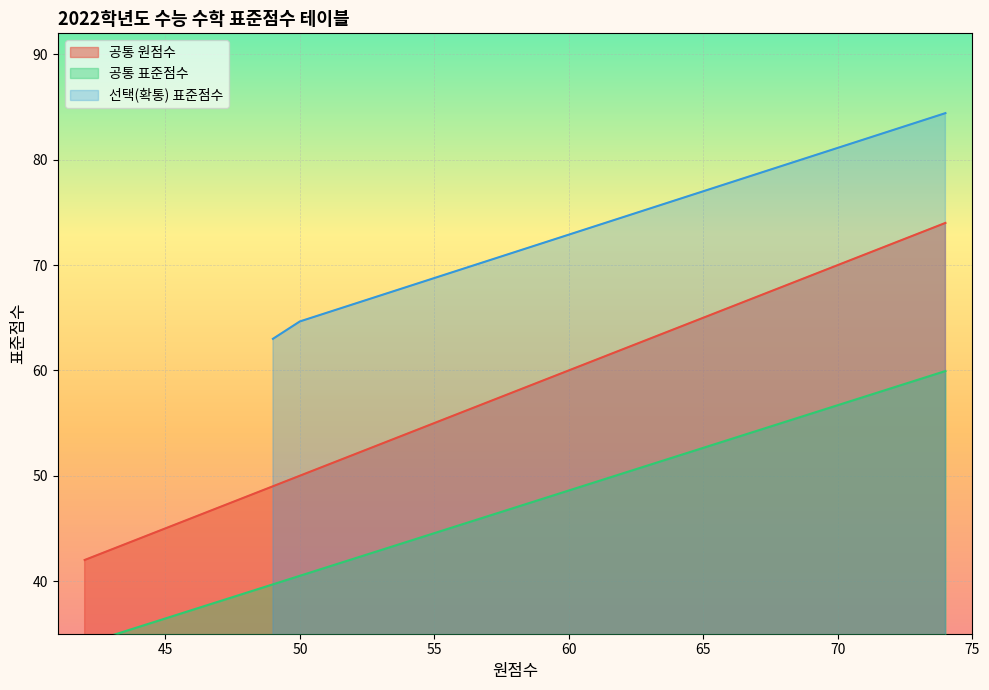

How many categories are shown in the chart?

32